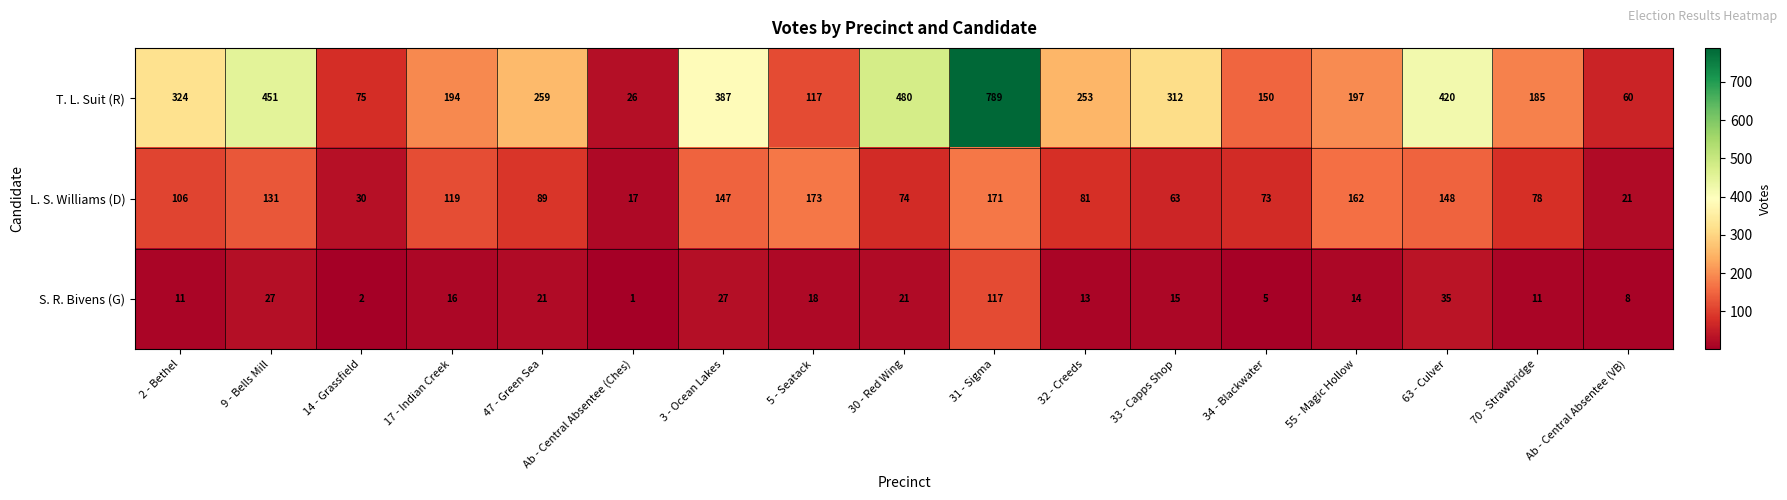

At which category is the sum across all series the highest?

31 - Sigma